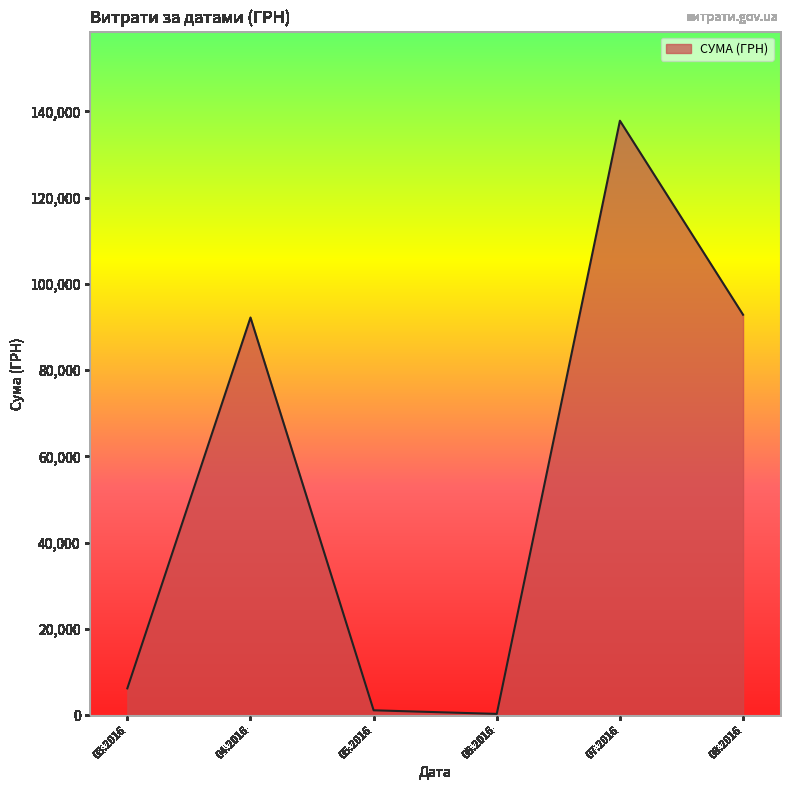

Count the number of data series in this chart.

1